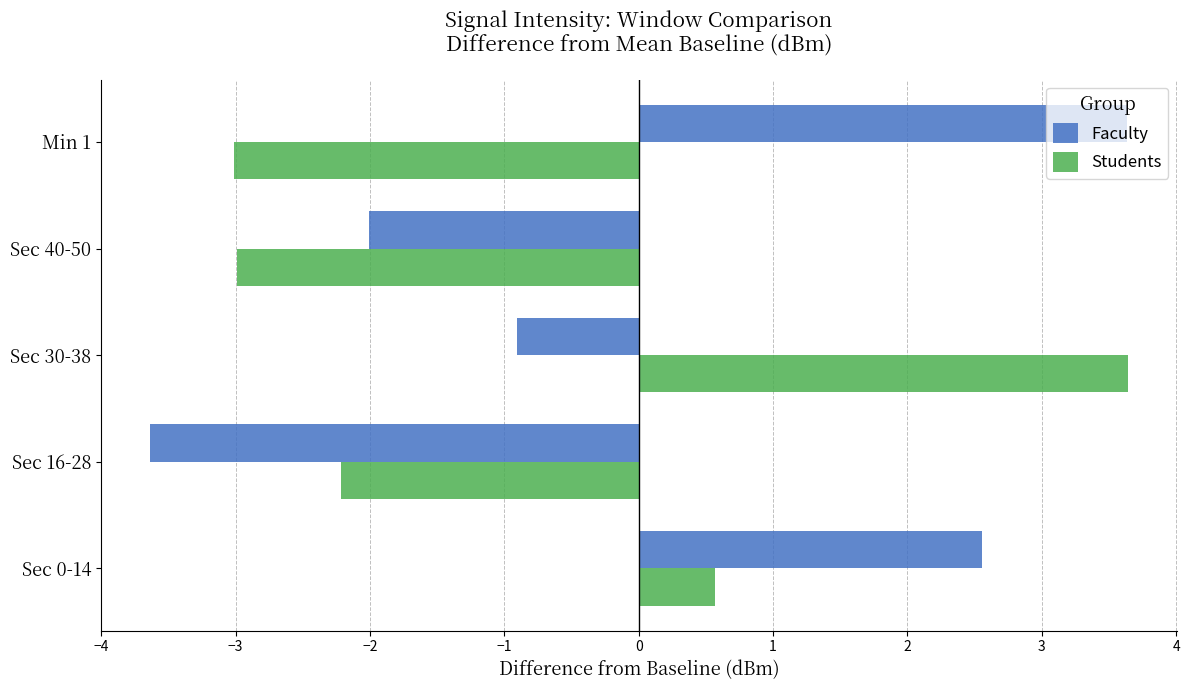

What is the sum of all Students values?

-4.0